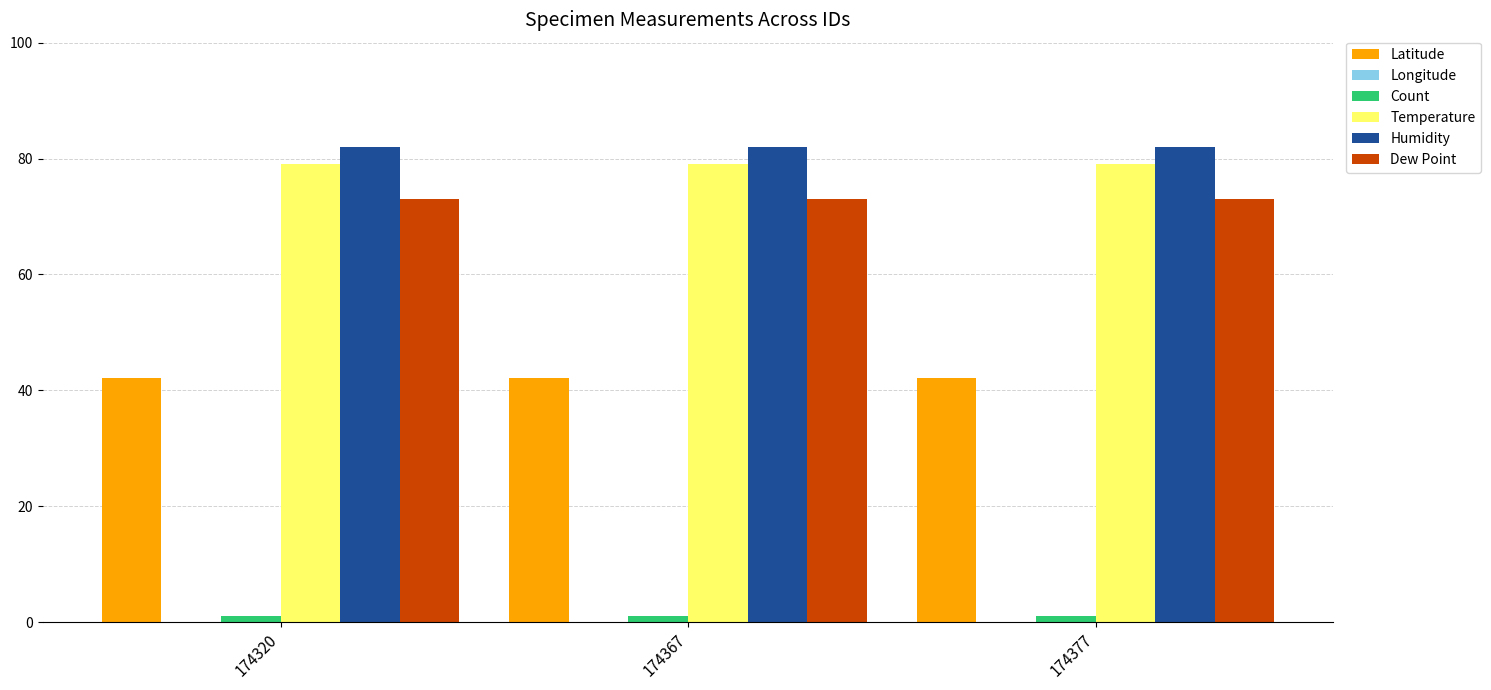

What is the total value across all series at 174367?

186.2